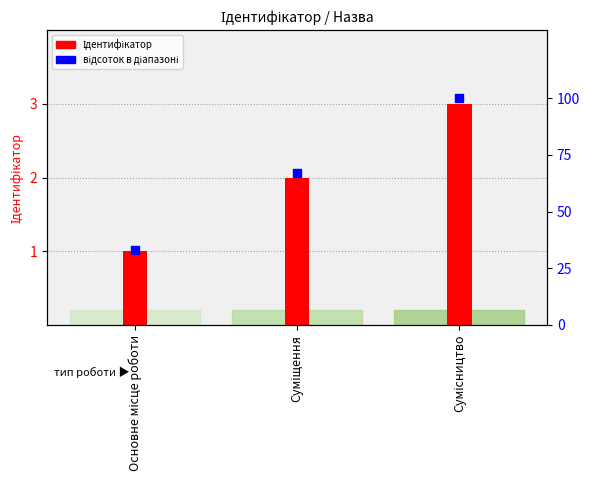

Which series has the largest total across all categories?

відсоток в діапазоні